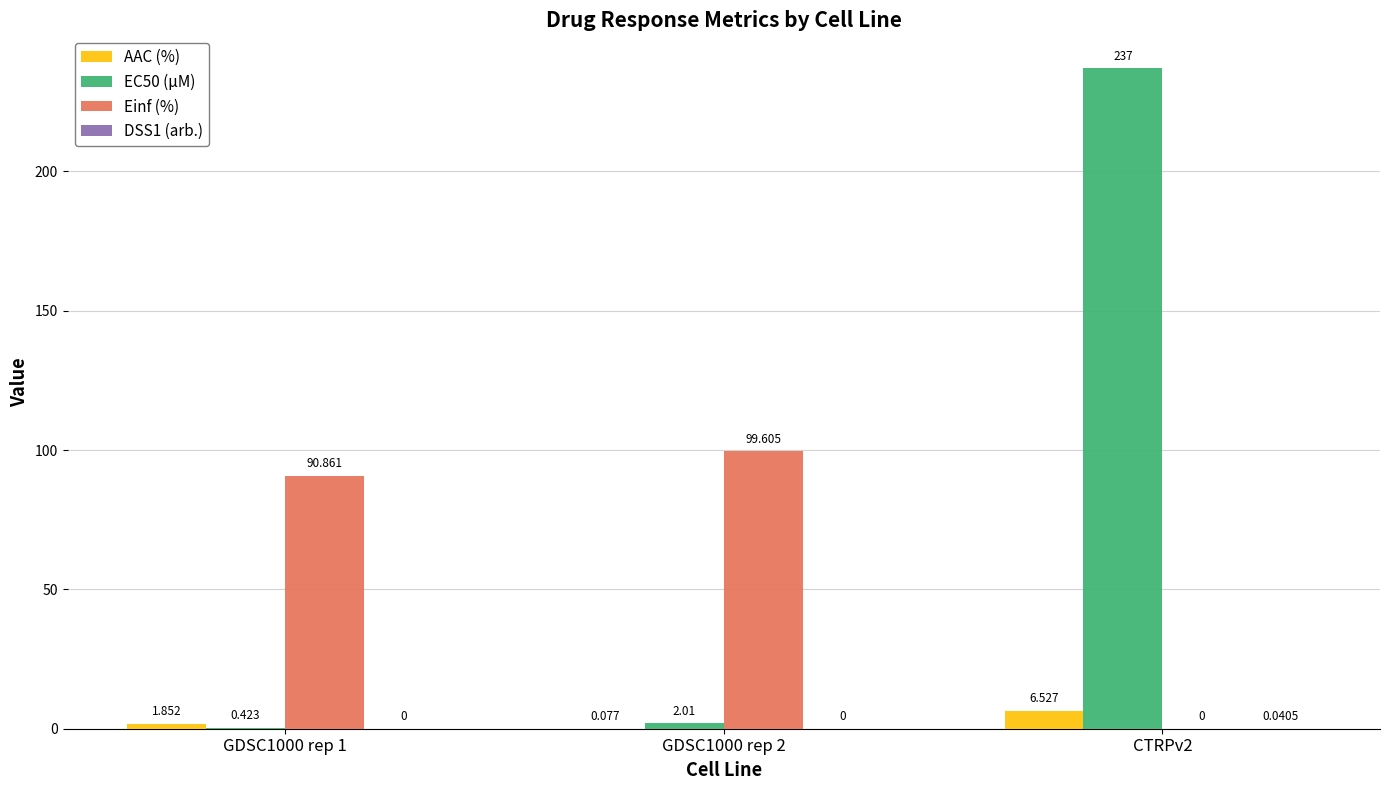

Which category has the highest value across all series?

CTRPv2